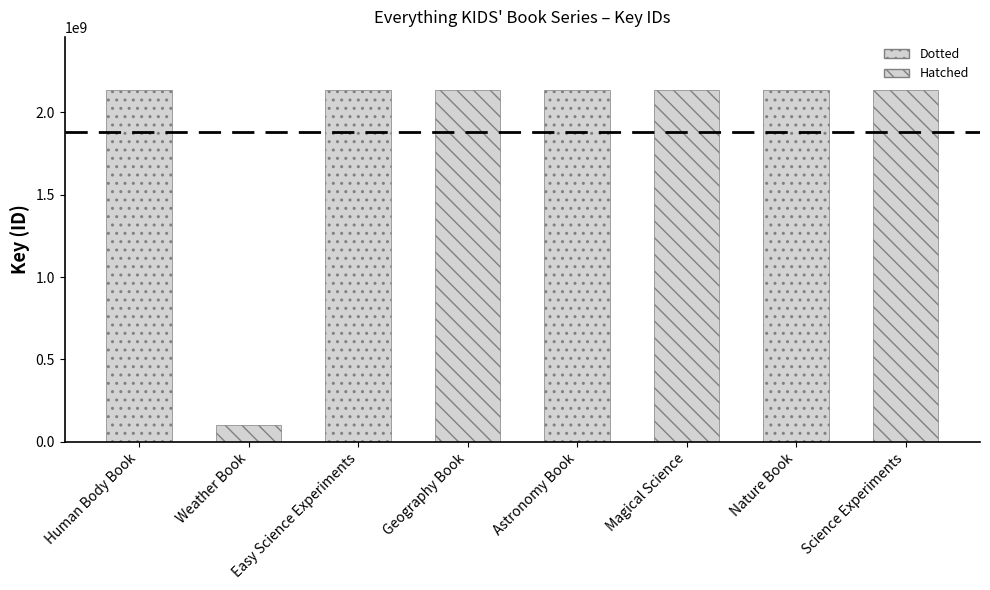

Does the chart contain any negative values?

No